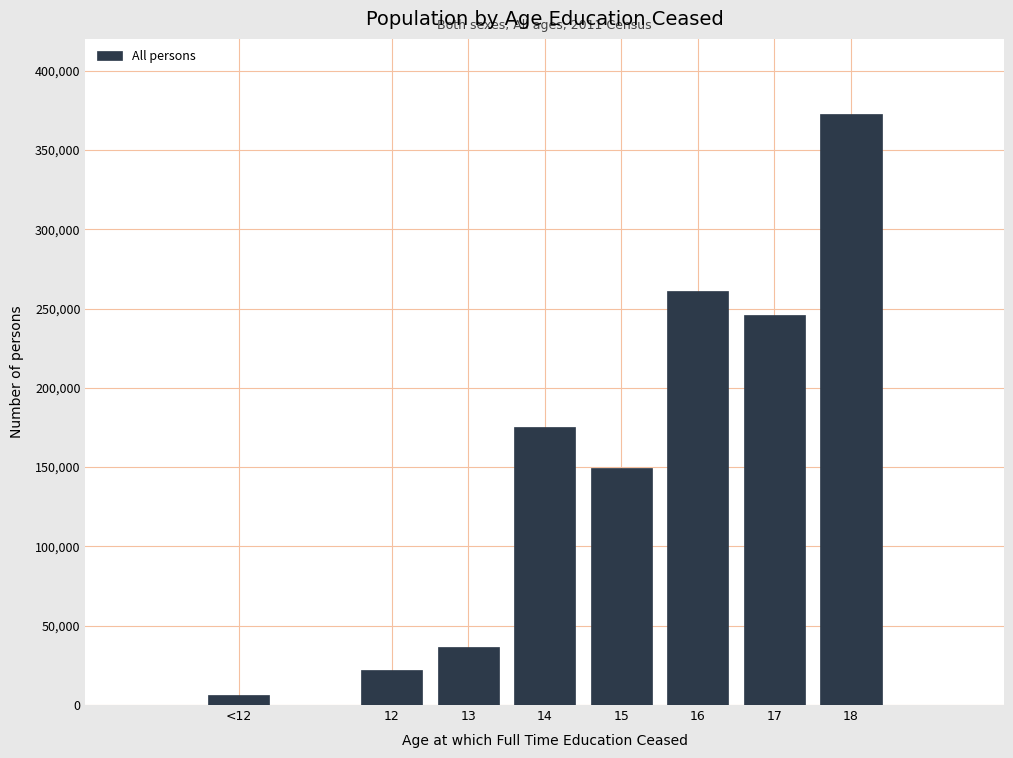

Reading right to left, list all the values displayed in this chart.

372689	245840	261042	149580	175017	36683	22050	6158